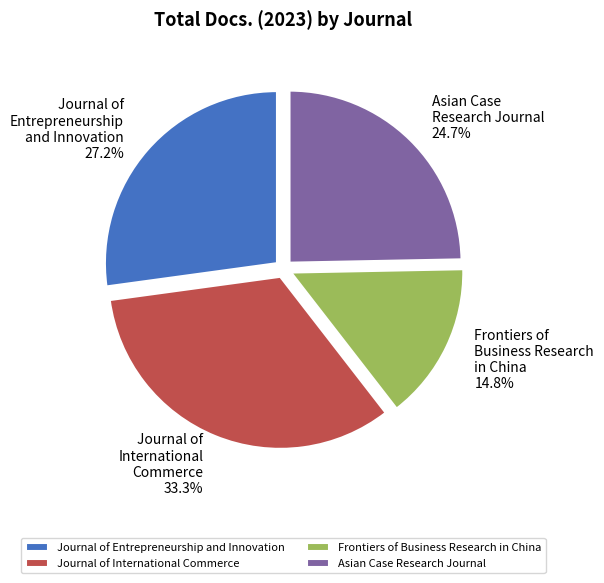

What percentage is the Journal of Entrepreneurship and Innovation slice, to the nearest percent?

27%